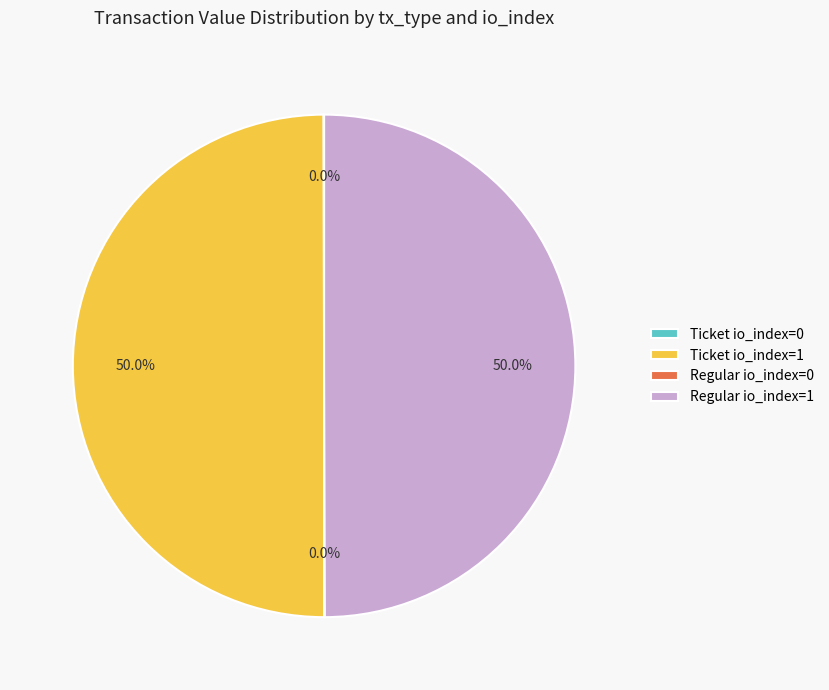

To the nearest percent, what is the difference between the largest and smallest slice percentages?

50%